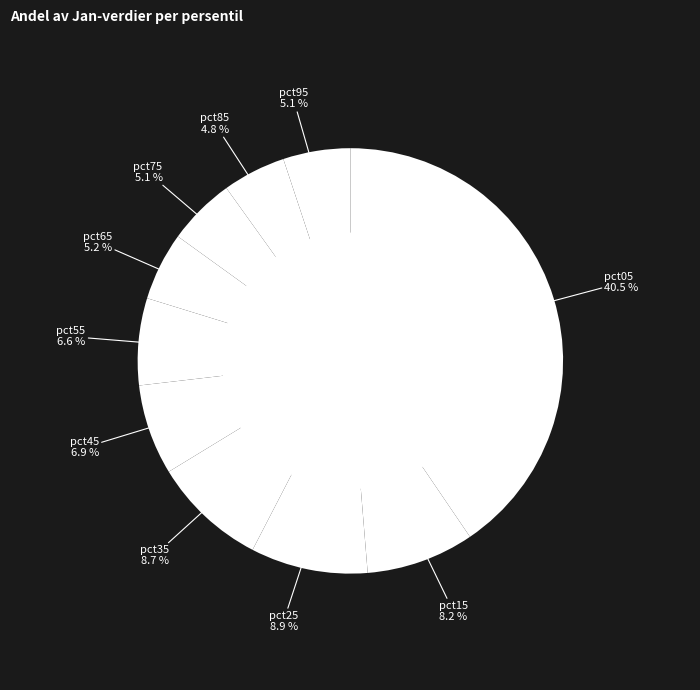

How many slices are in this pie chart?

10